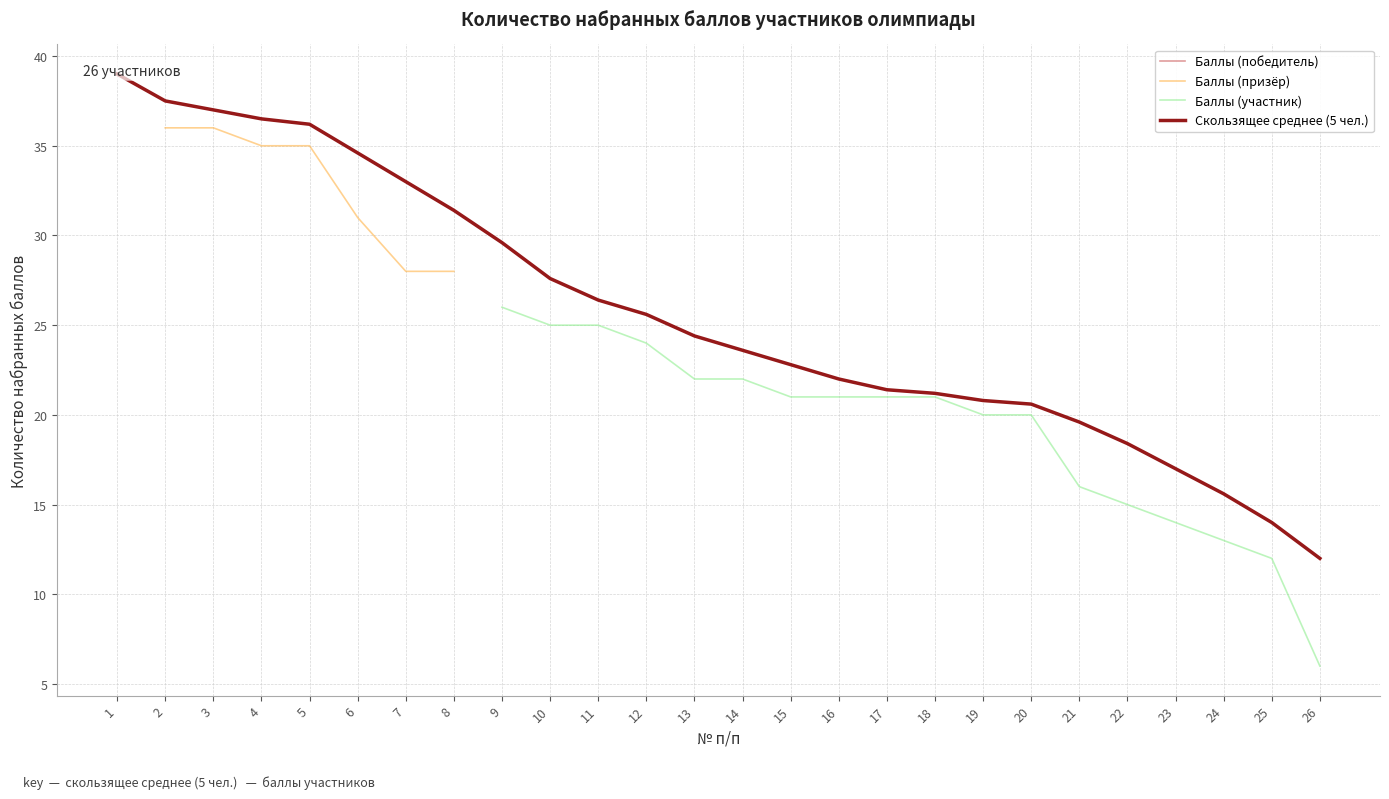

Rank the categories by value from lowest to highest.

26, 25, 24, 23, 22, 21, 20, 19, 18, 17, 16, 15, 14, 13, 12, 11, 10, 9, 8, 7, 6, 5, 4, 3, 2, 1